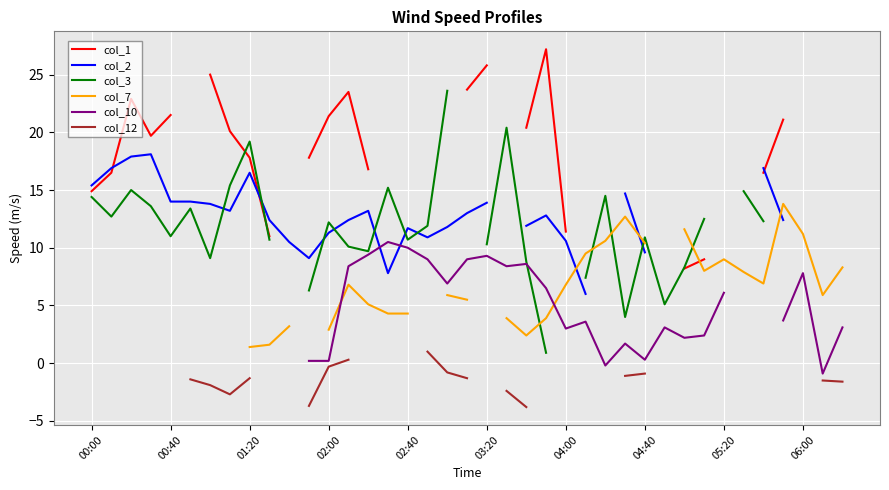

Which has a higher value, 31 or 01:20?

01:20